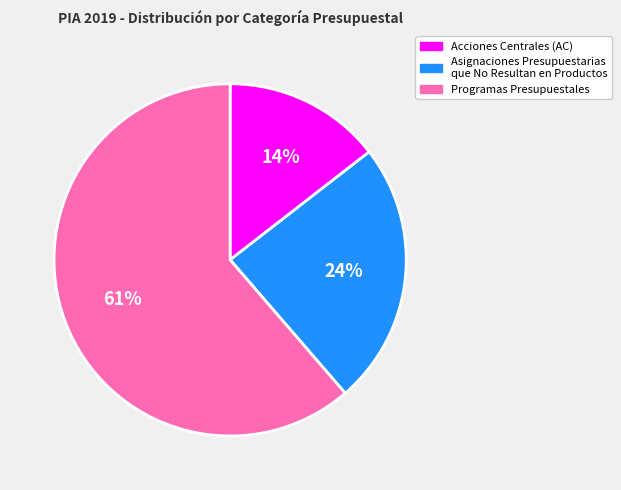

Which slice is the smallest?

Acciones Centrales (AC)